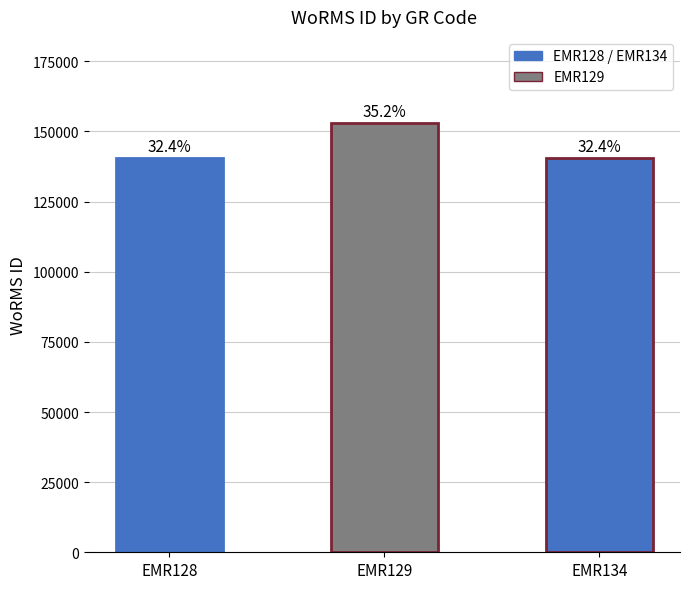

The chart shows a value of 92371 at EMR134. True or false?

False